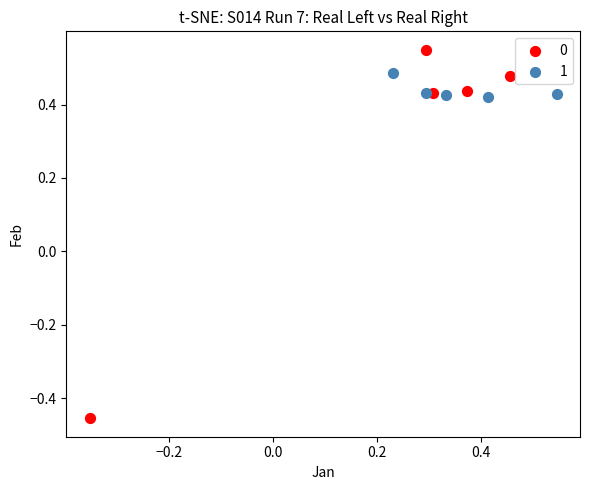

Which series has the widest spread of Y values?

0